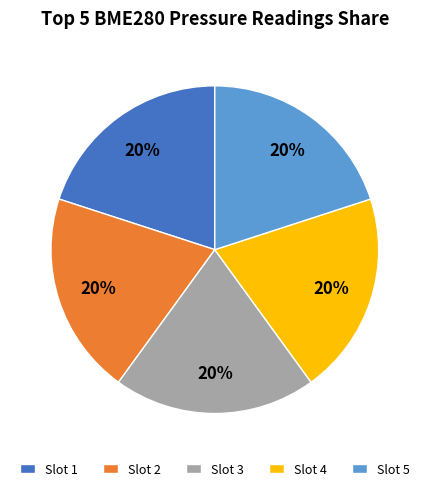

Do Slot 1 and Slot 4 together represent more than half of the pie?

No